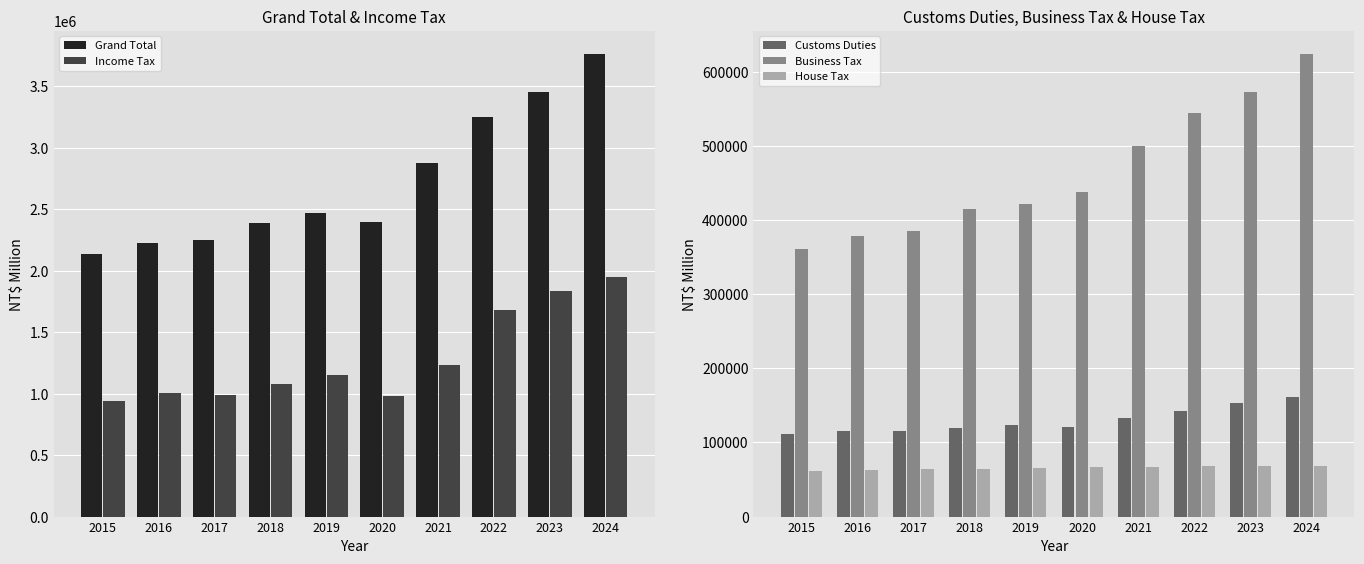

Is the value of House Tax at 2021 greater than the value of Business Tax at 2015?

No